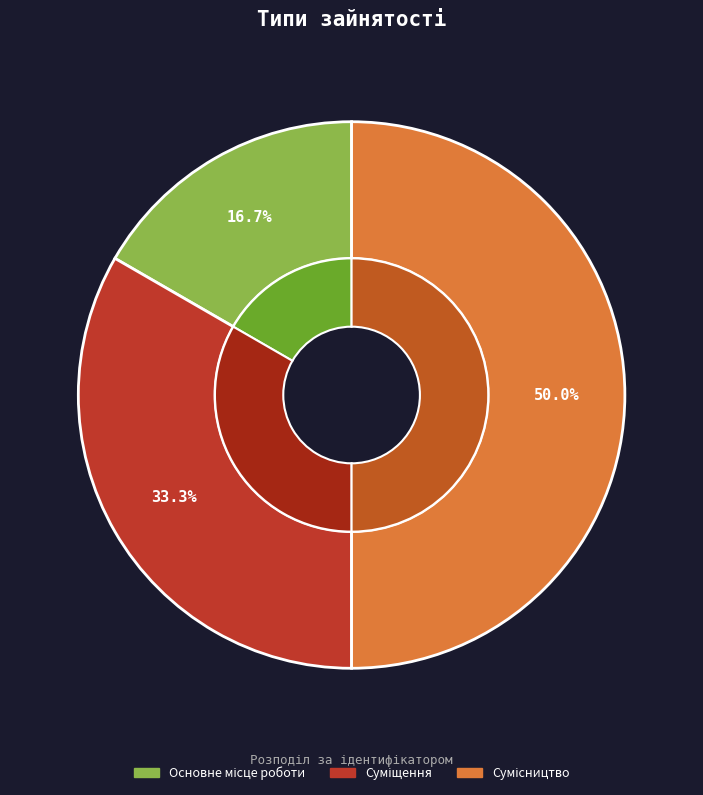

Rank the categories by value from lowest to highest.

Основне місце роботи, Суміщення, Сумісництво